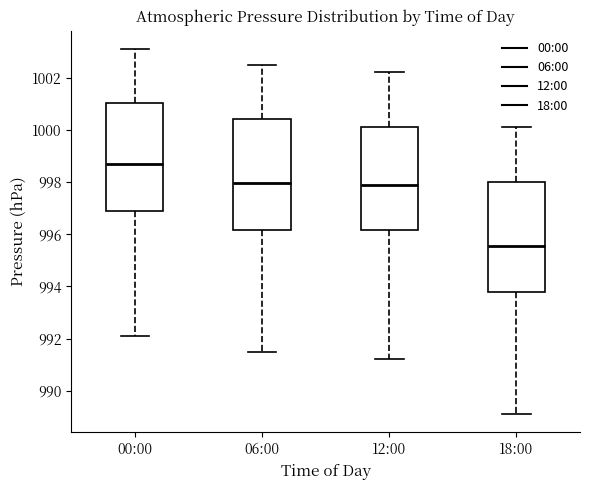

Reading left to right, read every box against the y-axis: the position of its median line, the range the box covers, and the ends of its whiskers. The values are not printed on the chart, so give them approximately, as read against the axis.

00:00: median 998.8, box 996.8 to 1001.0, whiskers 992.2 to 1003.2
06:00: median 998.0, box 996.2 to 1000.4, whiskers 991.6 to 1002.6
12:00: median 998.0, box 996.2 to 1000.2, whiskers 991.2 to 1002.2
18:00: median 995.6, box 993.8 to 998.0, whiskers 989.2 to 1000.2